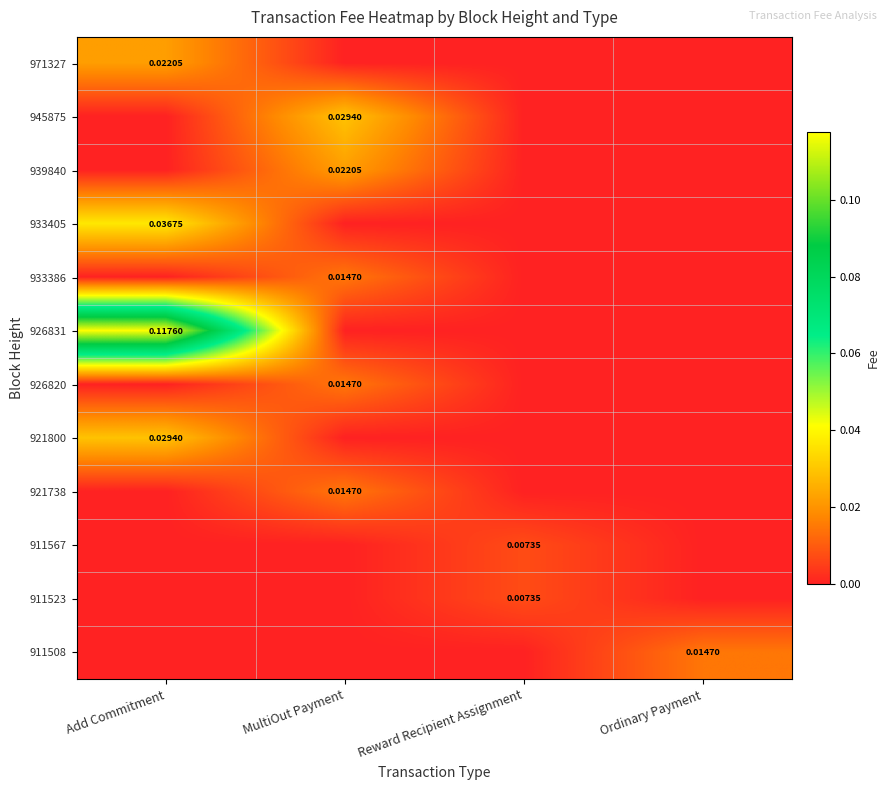

Which series has the largest total across all categories?

926831